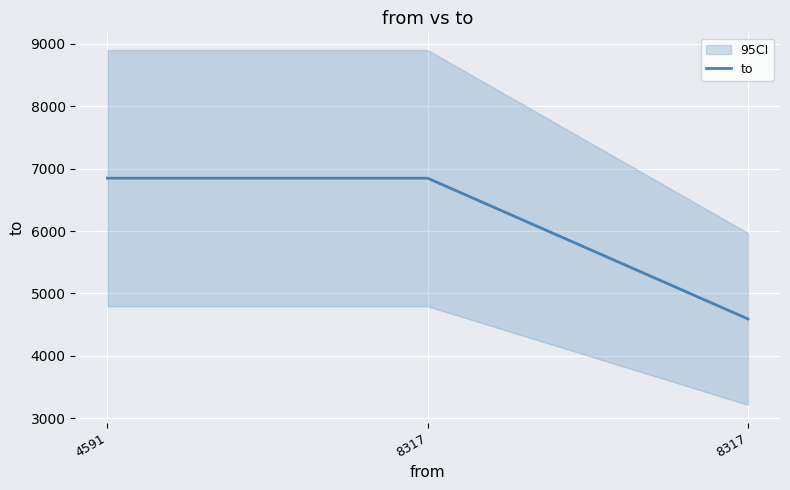

What value does the data have at 4591?

6847